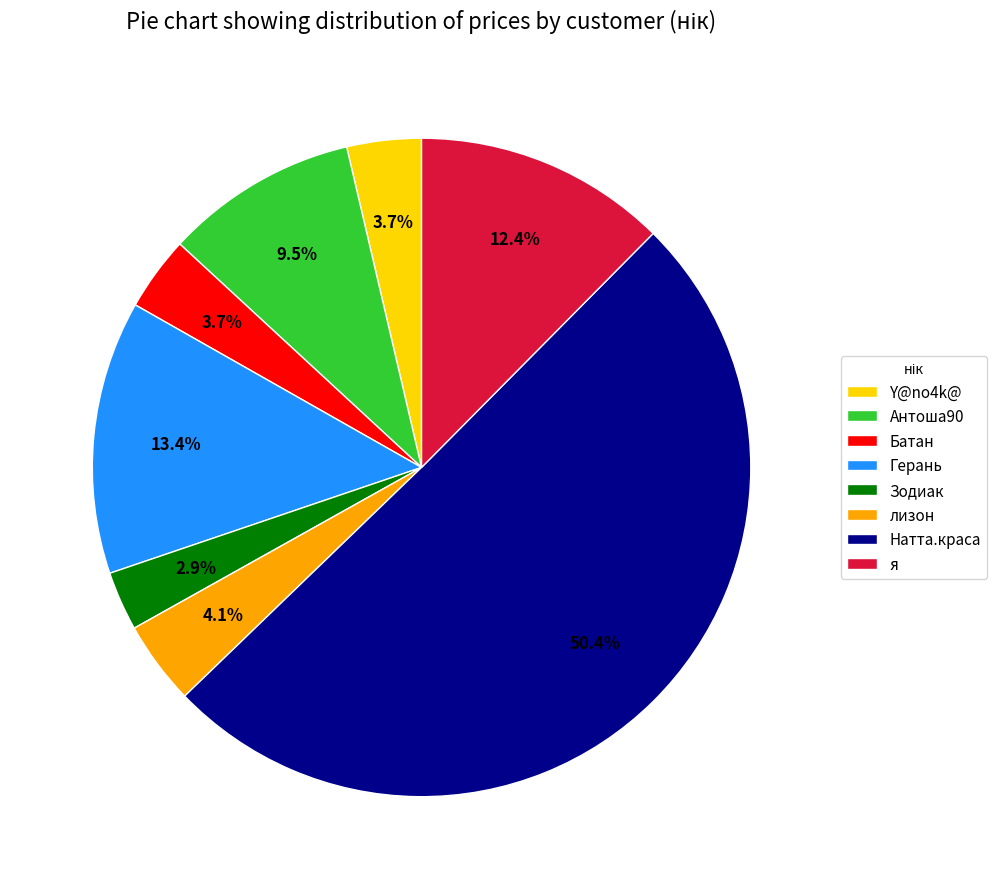

How many segments does this pie chart have?

8